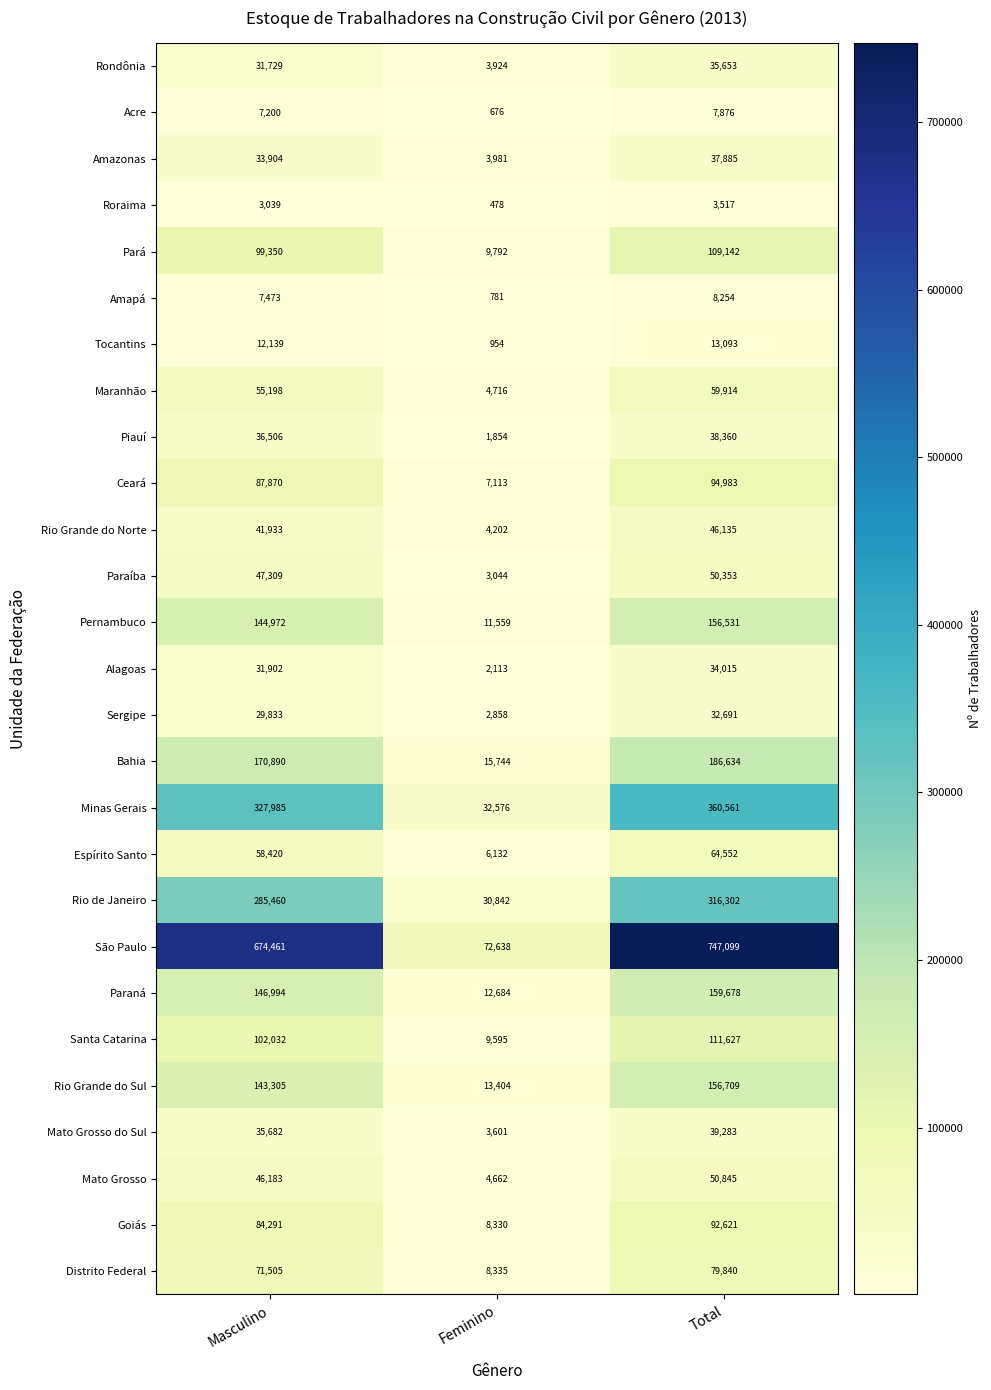

At which category is the sum across all series the highest?

Total